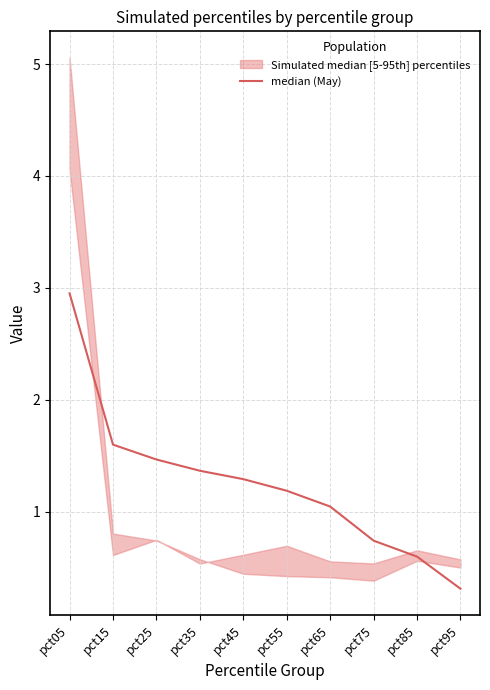

What is the difference between the second highest and second lowest values?

1.0